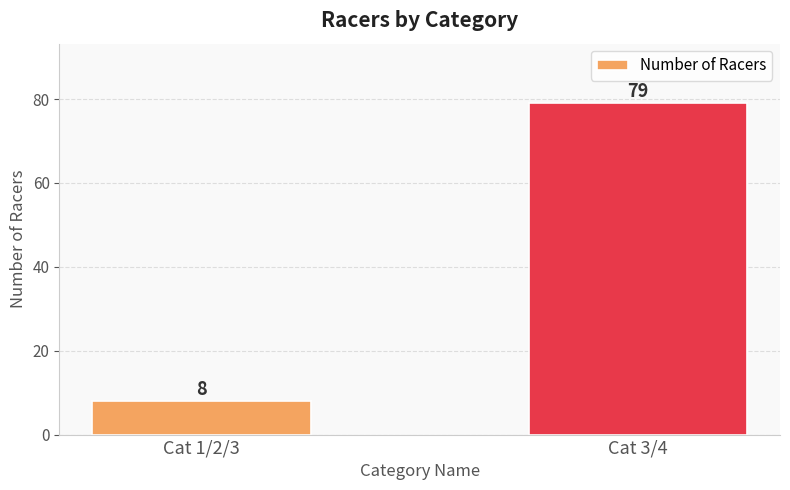

What is the difference between the maximum and minimum values?

71